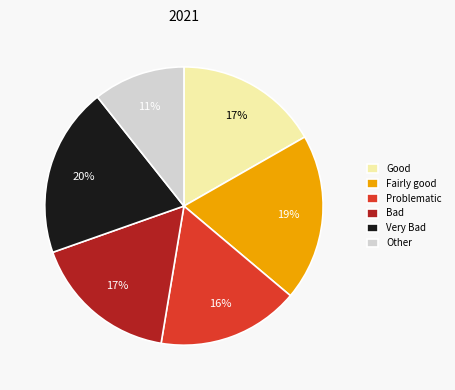

To the nearest percent, what percentage of the pie is Bad?

17%